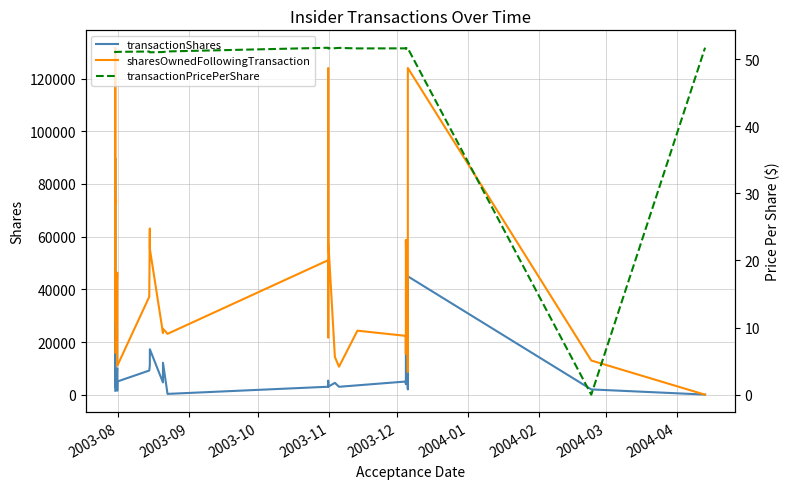

List the series in order of their peak value, lowest first.

transactionPricePerShare, transactionShares, sharesOwnedFollowingTransaction